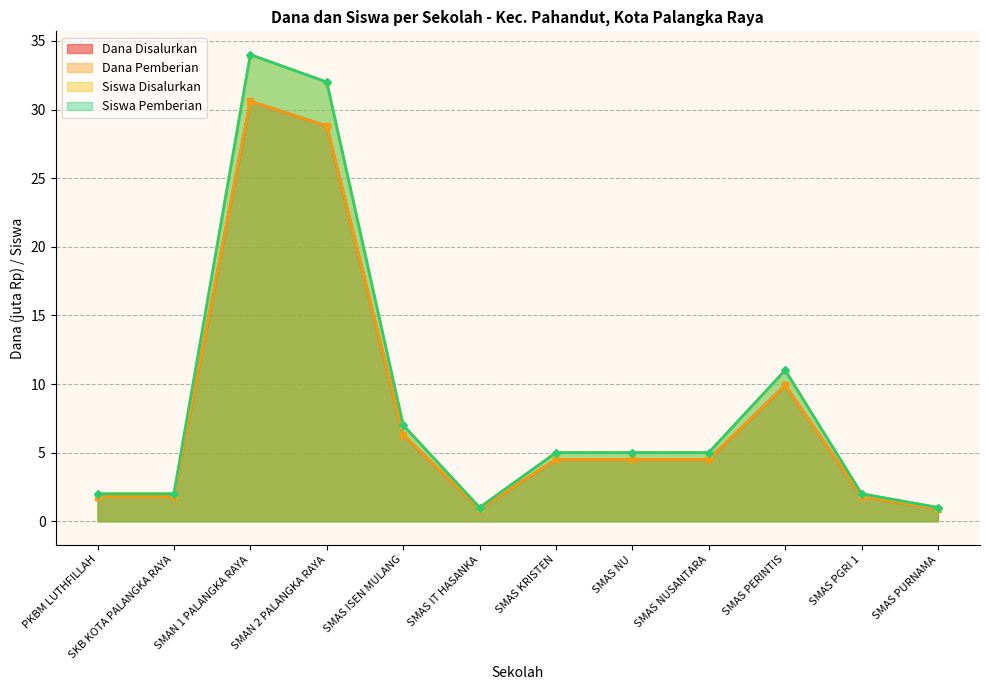

What is the difference between the highest and lowest values at SMAS PGRI 1?

0.2